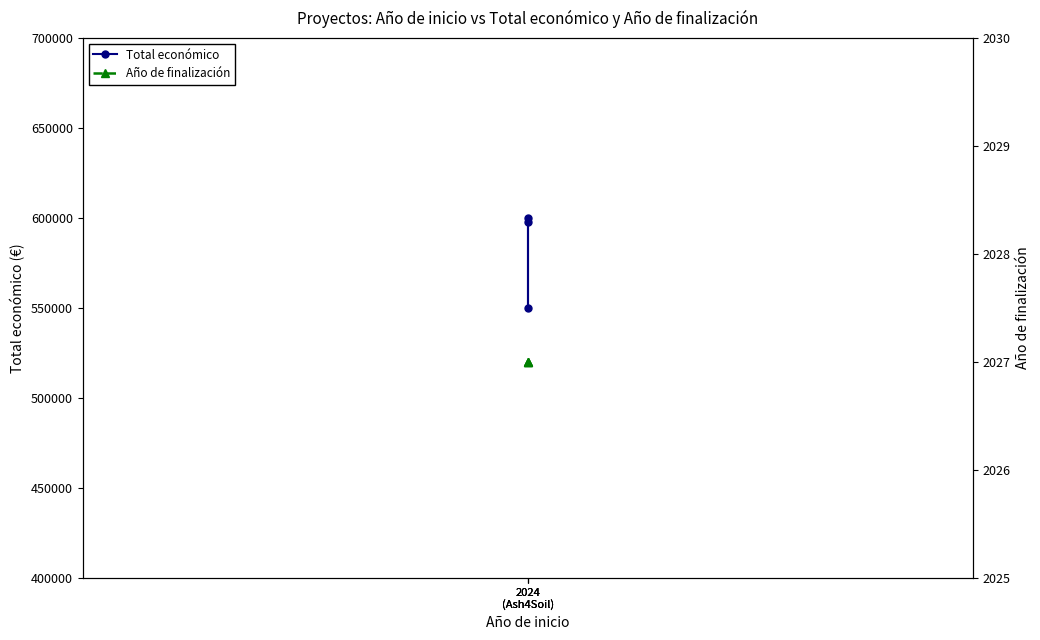

At which category does the chart reach its peak across all series?

2024
(Ash4Soil)